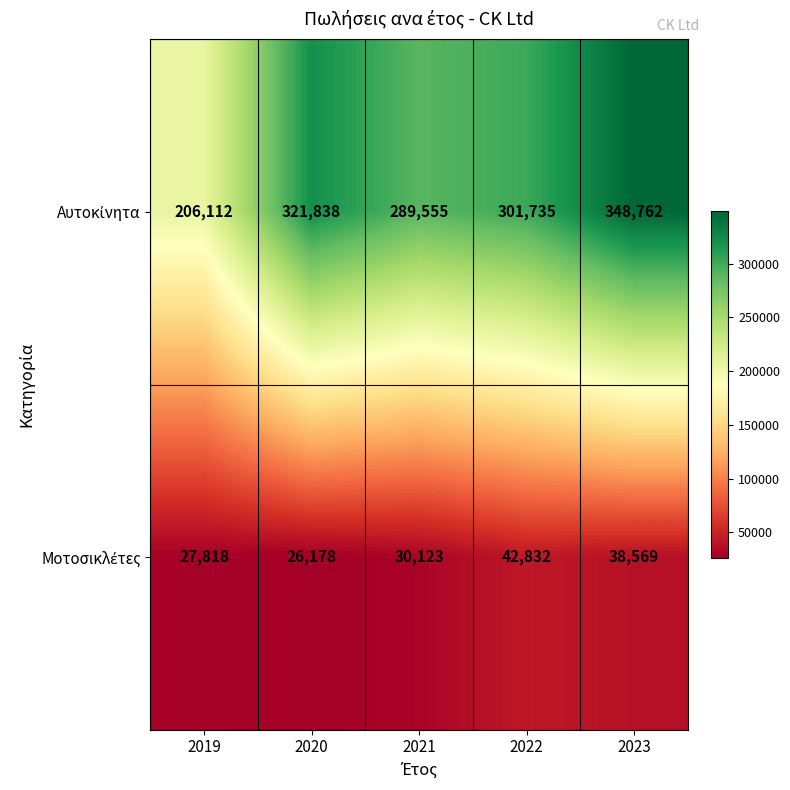

What is the total value across all series at 2023?

387331